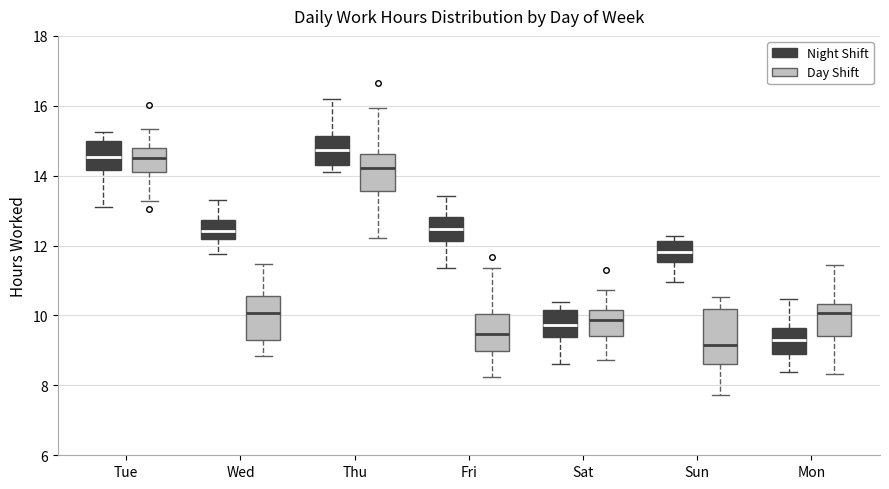

Where does the lower whisker of the box for Thu (Night Shift) end on the y-axis? The values are not printed on the chart, so give them approximately, as read against the axis.

14.2